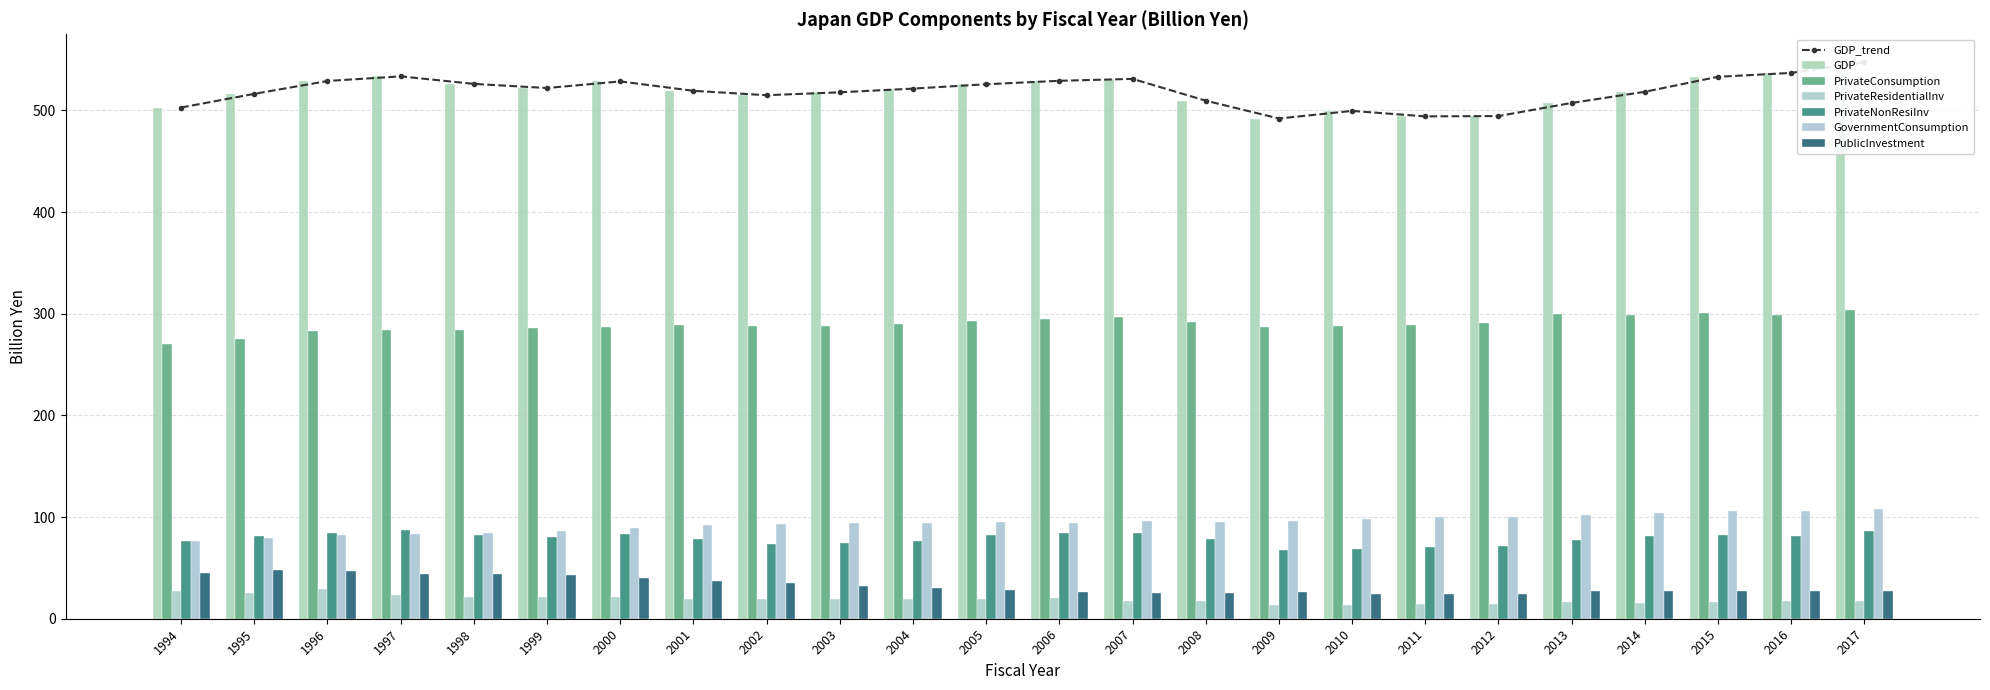

The PrivateNonResiInv series shows 81.7 at 2016. True or false?

True